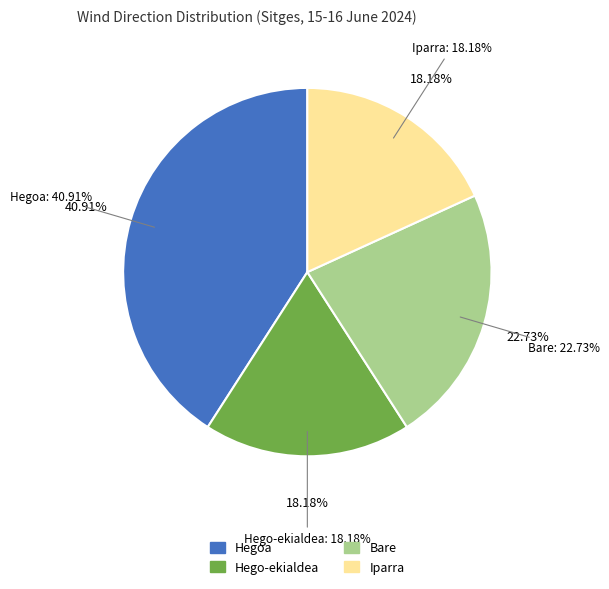

Does Hego-ekialdea account for over 50% of the chart?

No